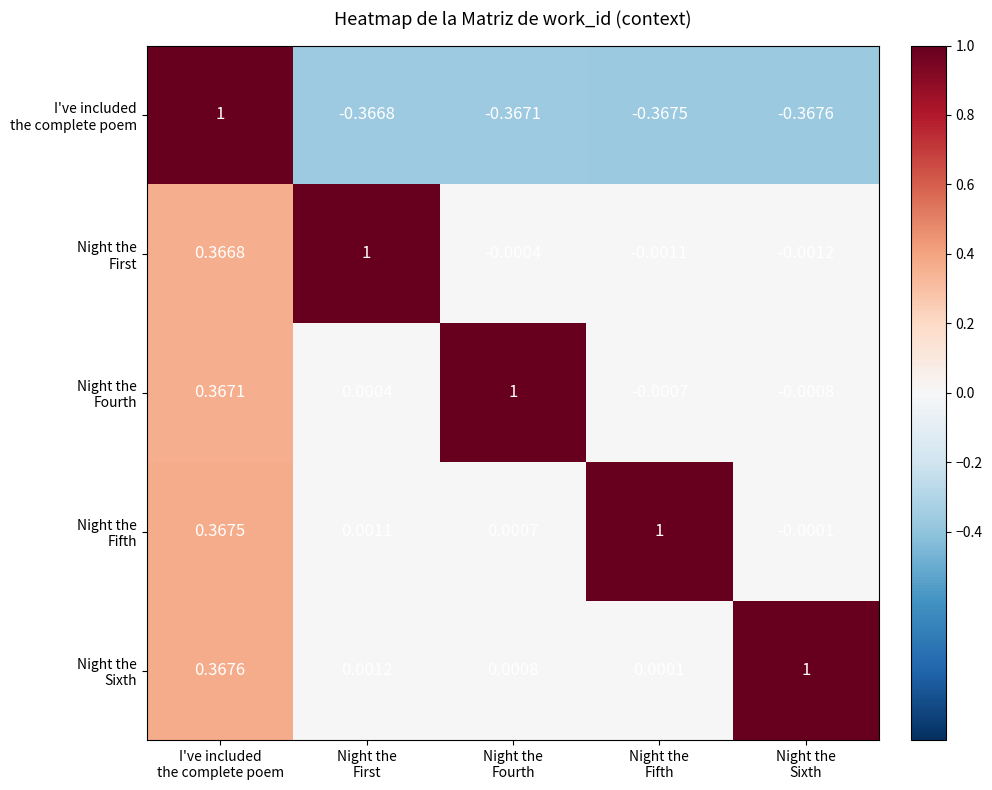

Count the number of categories in the chart.

5